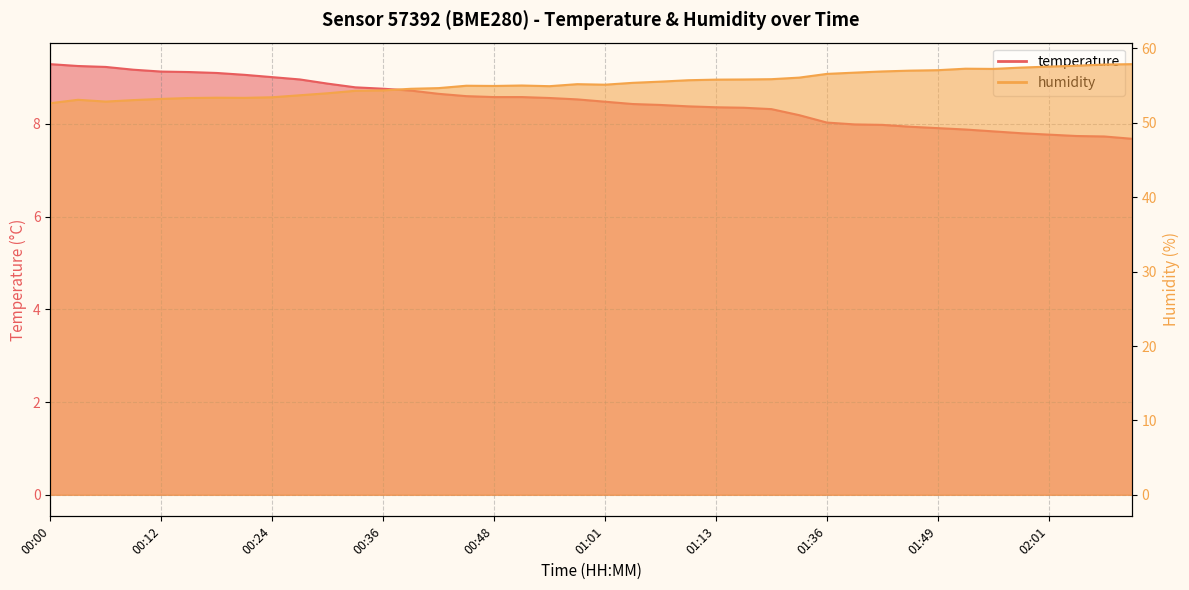

True or false: humidity has more than 2 points higher than both neighbors.

True